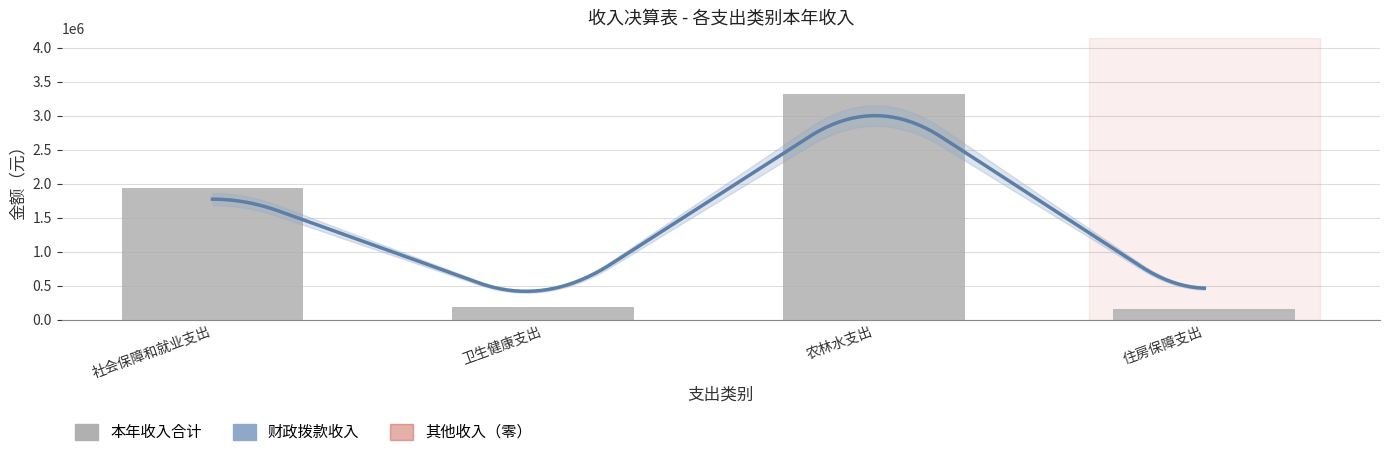

Which series changed the most between 卫生健康支出 and 住房保障支出?

本年收入合计